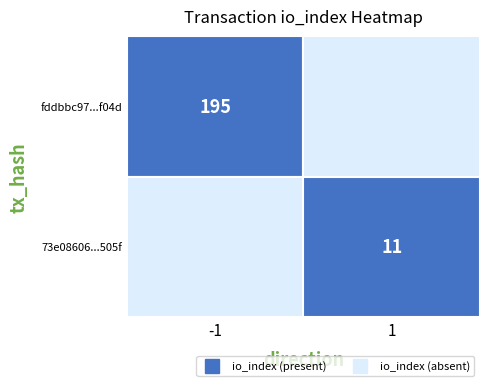

Reading left to right, transcribe all the data shown in this chart.

fddbbc97b150632fdc4cc77dc05fc56ddf6f04d: direction=-1	io_index=195
73e086068c97725954f19af3d0845dc7359505f: direction=1	io_index=11